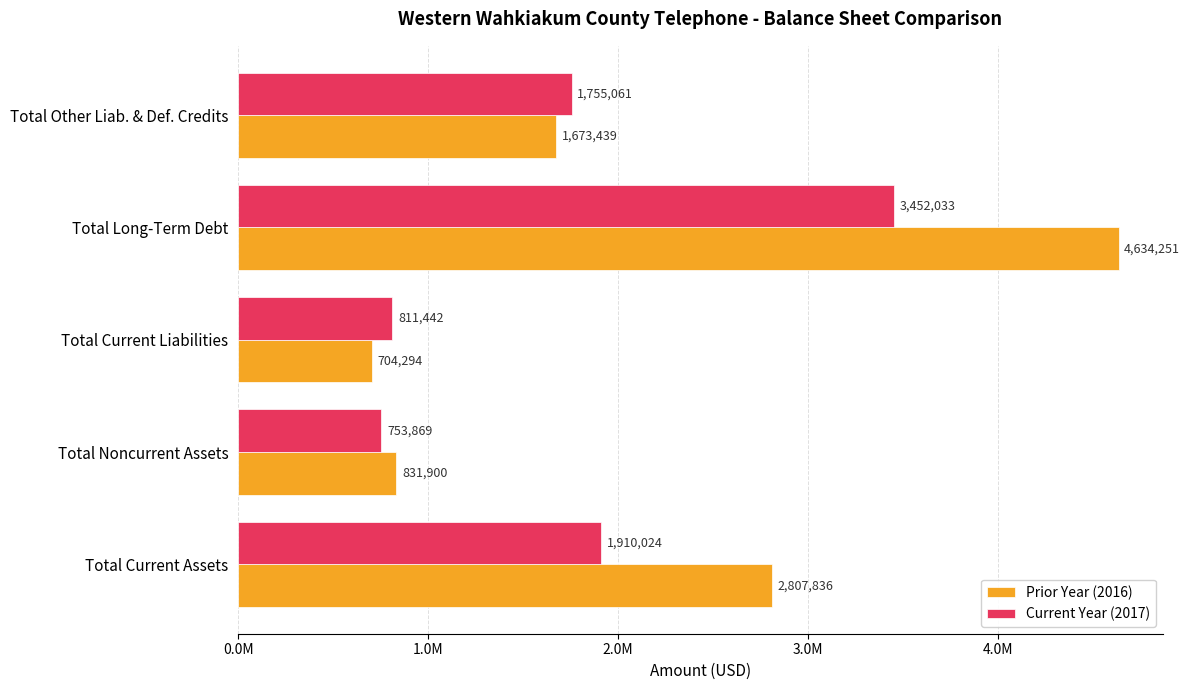

How many values in the Current Year (2017) series exceed 1755061?

2